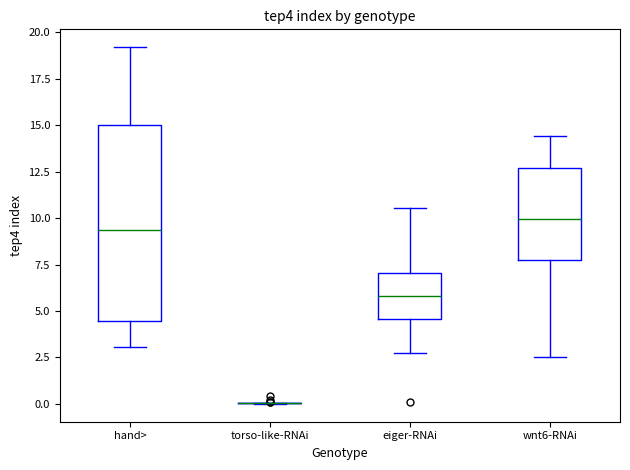

Comparing the boxes themselves (not the whiskers), which one is the tallest?

hand>